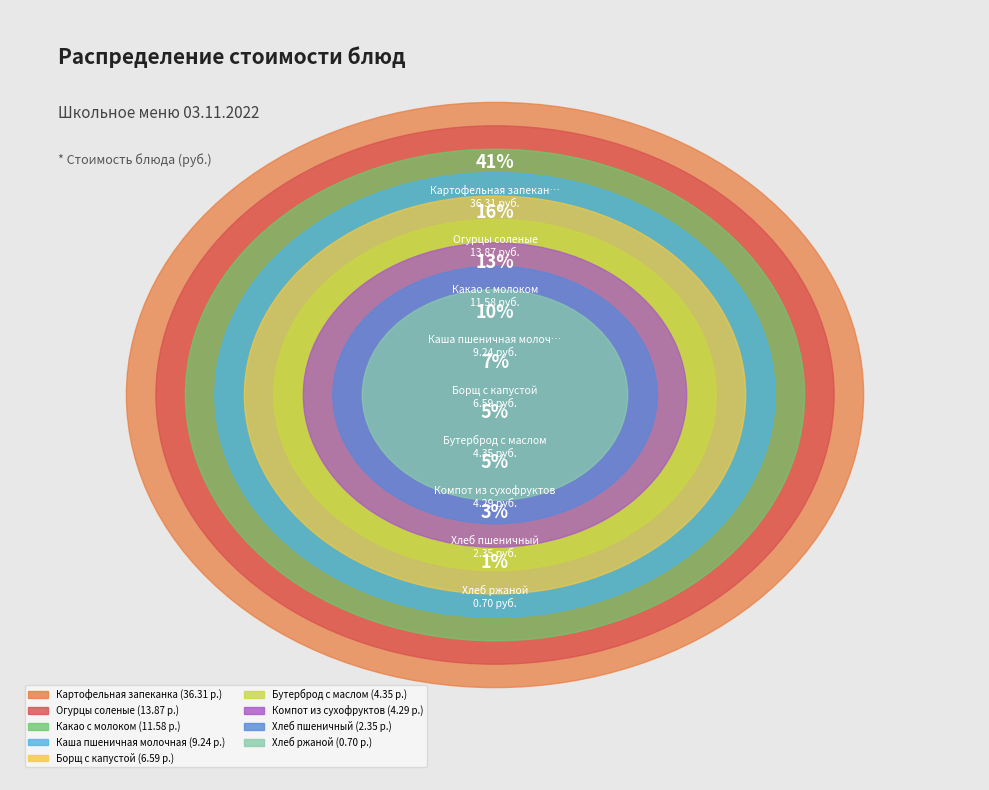

Which has a higher value, Хлеб пшеничный or Огурцы соленые?

Огурцы соленые